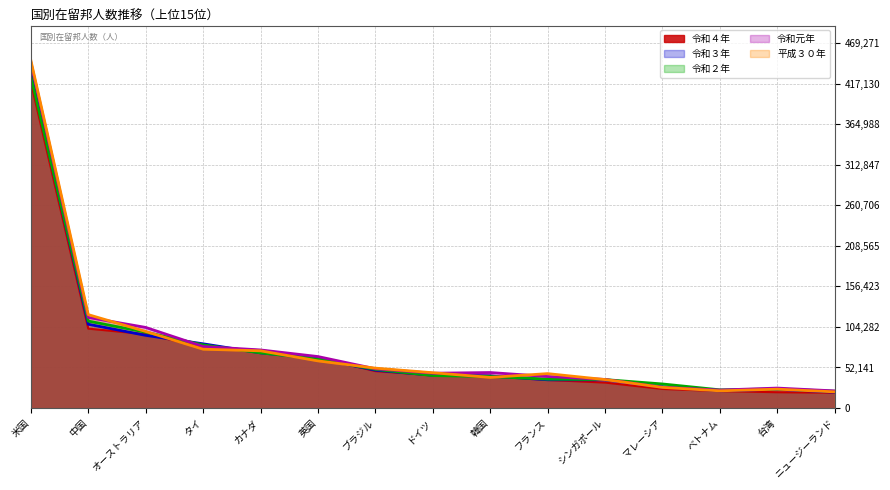

List the labels in order of 令和元年 value, largest first.

米国, 中国, オーストラリア, タイ, カナダ, 英国, ブラジル, 韓国, ドイツ, フランス, シンガポール, マレーシア, 台湾, ベトナム, ニュージーランド